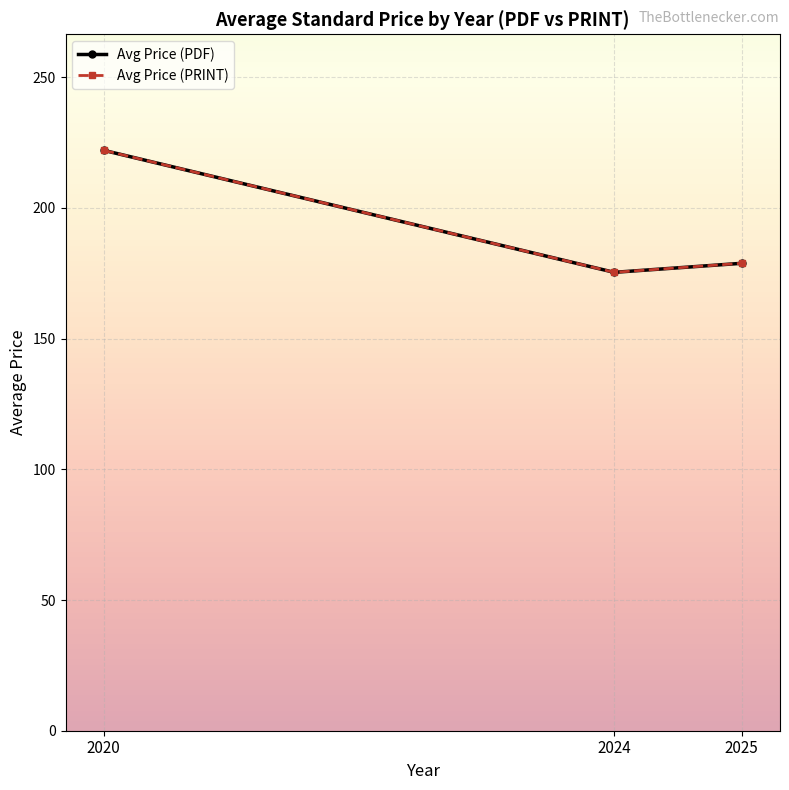

Where is Avg Price (PDF) nearest to the value 198?

2025